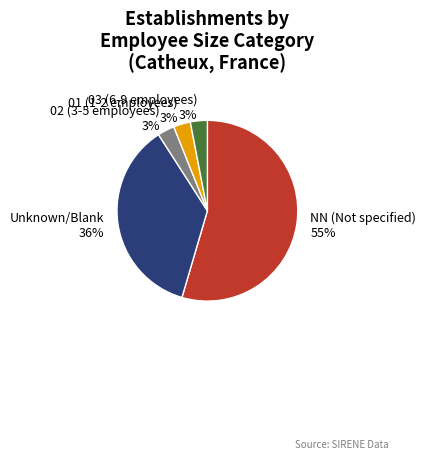

To the nearest percent, what portion does Unknown/Blank represent?

36%